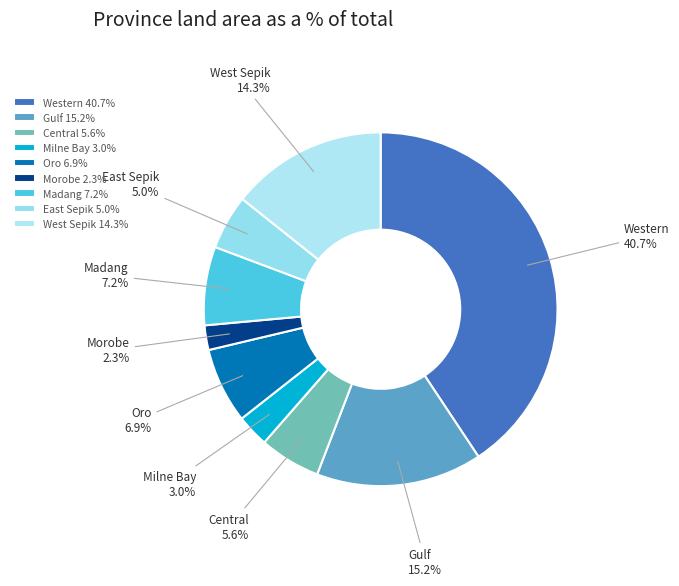

How many slices are in this pie chart?

9